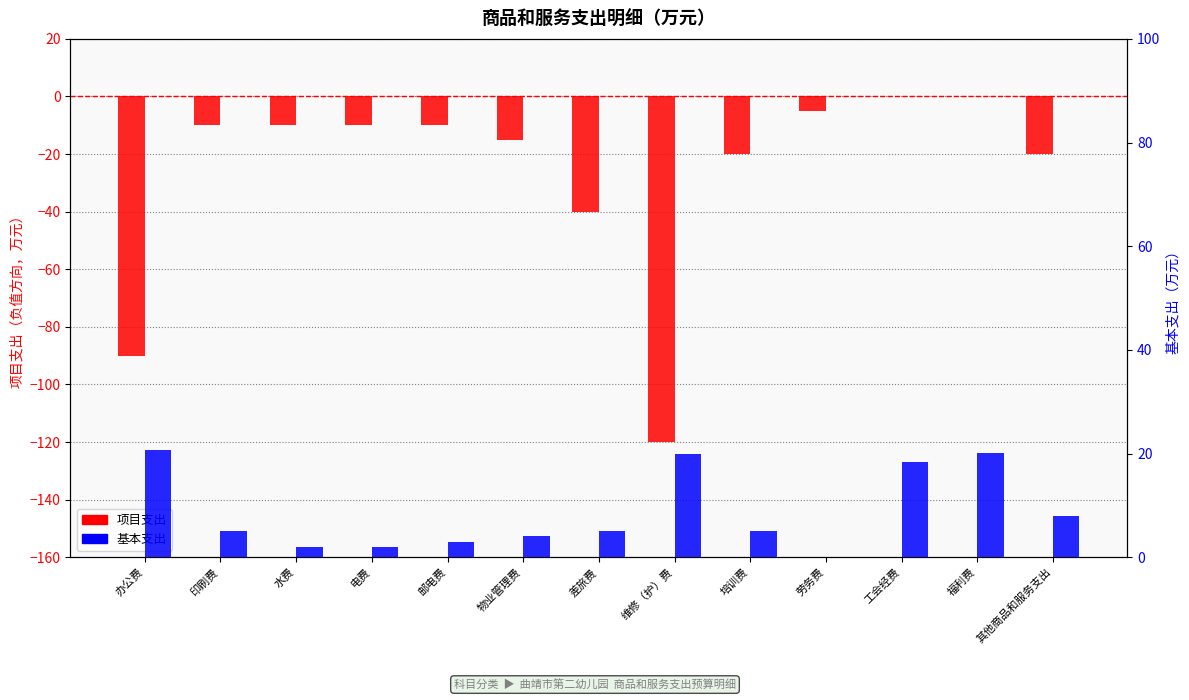

How many categories are shown in the chart?

13